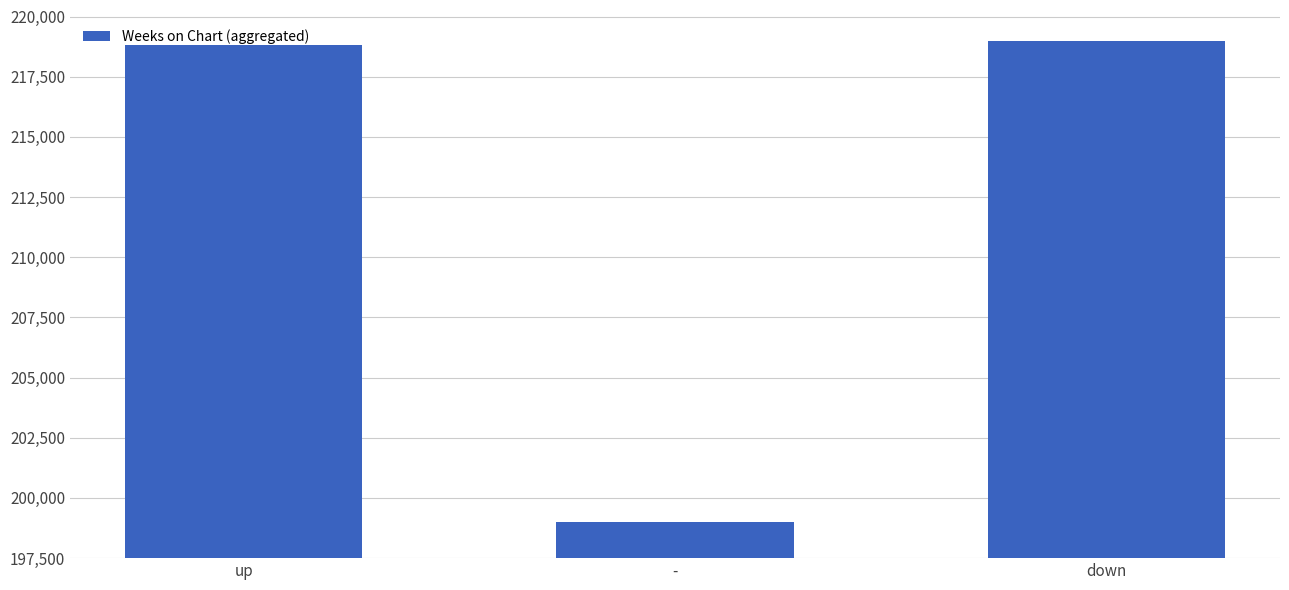

Reading left to right, what are all the values shown in this chart?

up=218798.8	-=199009.4	down=219000.0